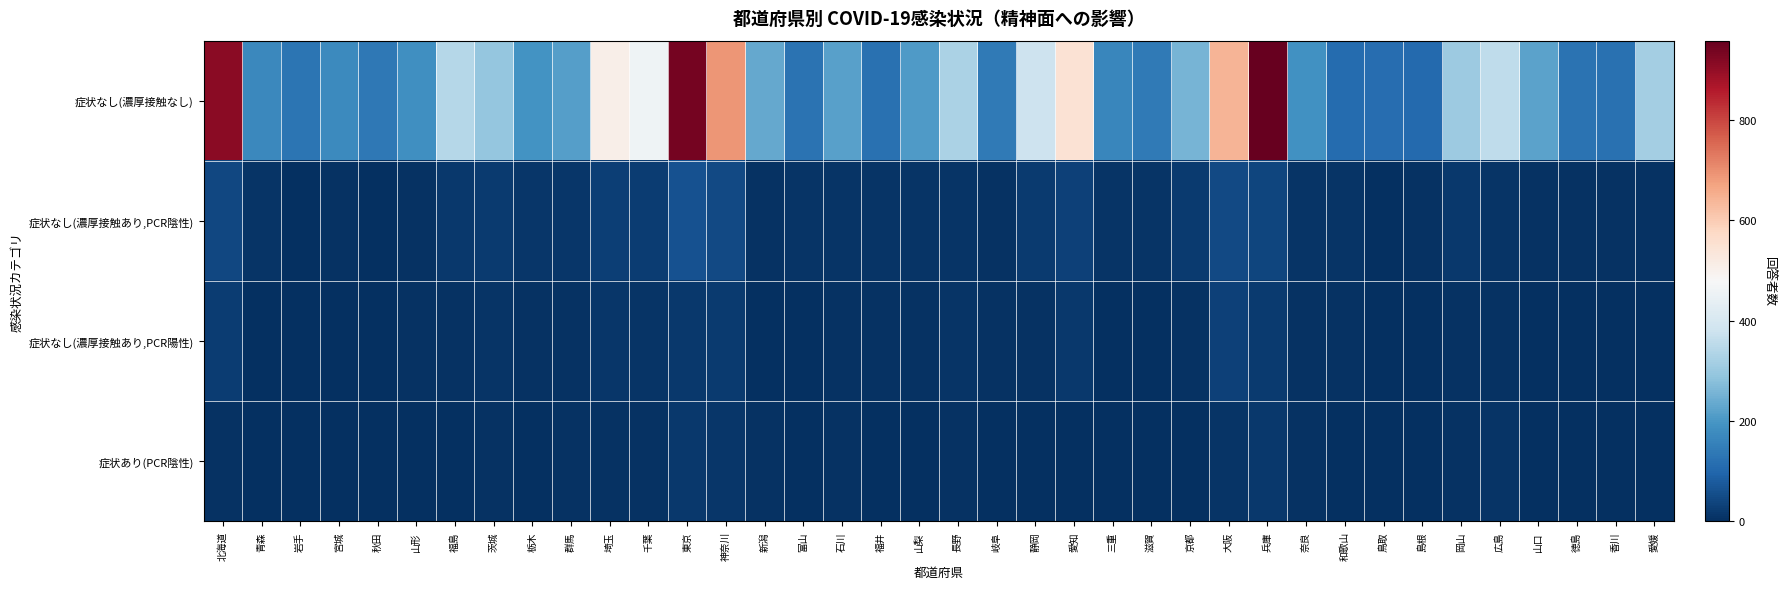

Which series has the largest range (max minus min)?

症状なし(濃厚接触なし)